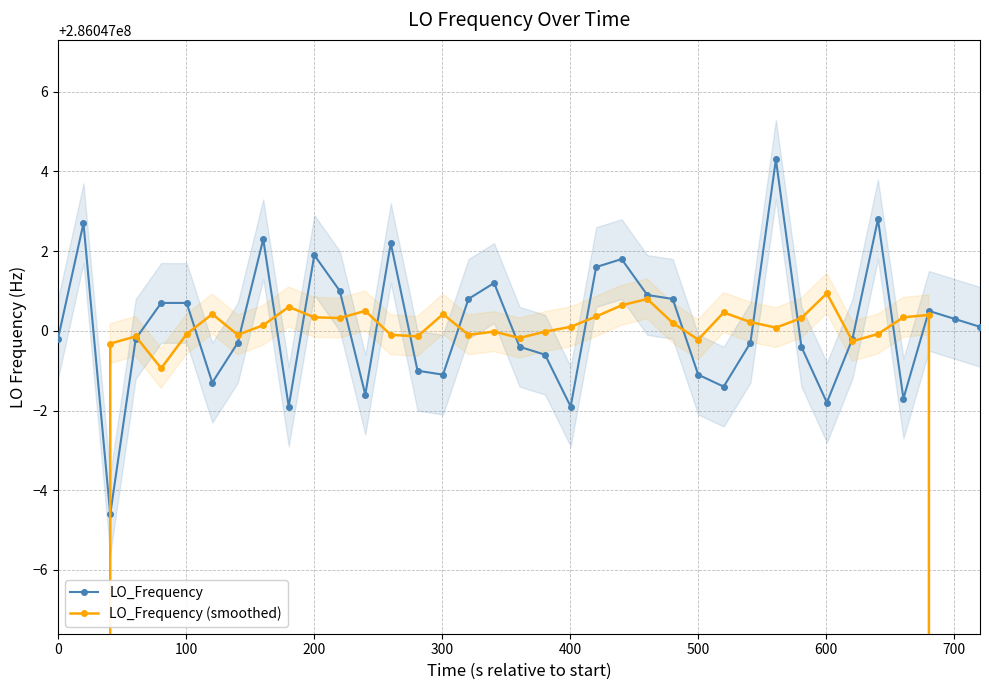

Reading left to right, transcribe all the data shown in this chart.

LO_Frequency: 286046999.8	286047002.7	286046995.4	286046999.8	286047000.7	286047000.7	286046998.7	286046999.7	286047002.3	286046998.1	286047001.9	286047001.0	286046998.4	286047002.2	286046999.0	286046998.9	286047000.8	286047001.2	286046999.6	286046999.4	286046998.1	286047001.6	286047001.8	286047000.9	286047000.8	286046998.9	286046998.6	286046999.7	286047004.3	286046999.6	286046998.2	286046999.8	286047002.8	286046998.3	286047000.5	286047000.3	286047000.1
LO_Frequency (smoothed): 171628199.6	228837599.5	286046999.7	286046999.9	286046999.1	286046999.9	286047000.4	286046999.9	286047000.1	286047000.6	286047000.3	286047000.3	286047000.5	286046999.9	286046999.9	286047000.4	286046999.9	286047000.0	286046999.8	286047000.0	286047000.1	286047000.4	286047000.6	286047000.8	286047000.2	286046999.8	286047000.5	286047000.2	286047000.1	286047000.3	286047000.9	286046999.7	286046999.9	286047000.3	286047000.4	228837599.8	171628200.2